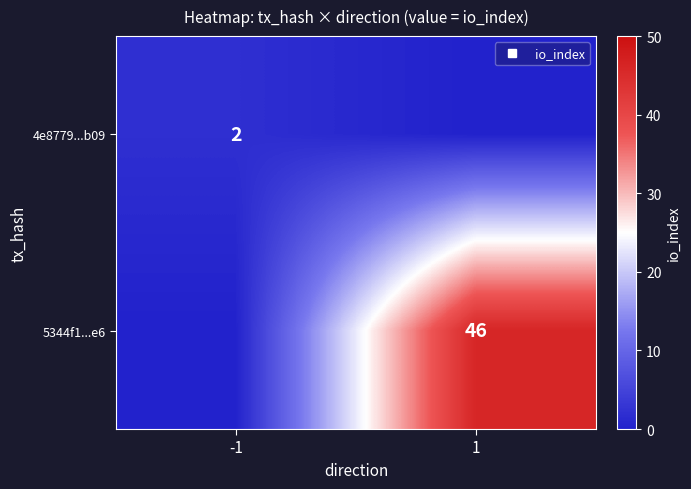

At which category is the sum across all series the highest?

1